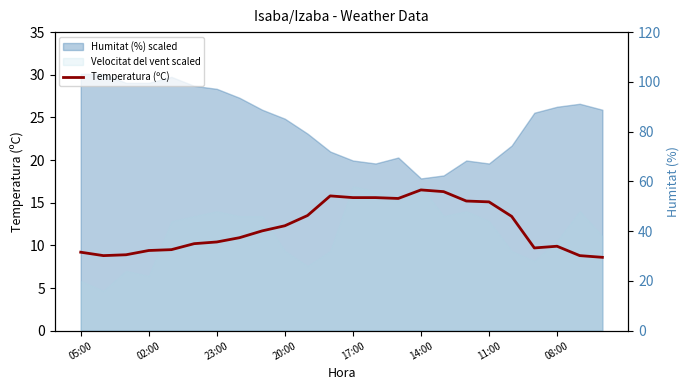

What is the minimum value for Temperatura (ºC)?

8.6